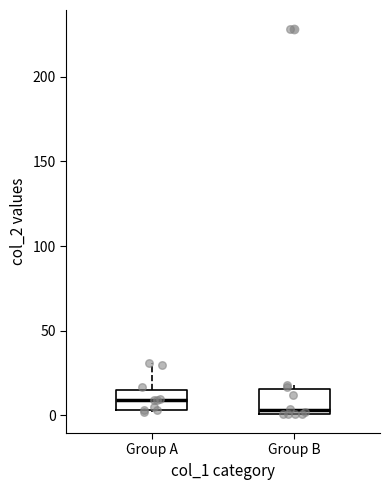

Reading left to right, transcribe this box plot: for each box, give where its median line is, the range the box spans, and where its two whiskers end, as read against the y-axis. The values are not printed on the chart, so give them approximately, as read against the axis.

Group A: median 10, box 5 to 15, whiskers 0 to 30
Group B: median 5, box 0 to 15, whiskers 0 to 20